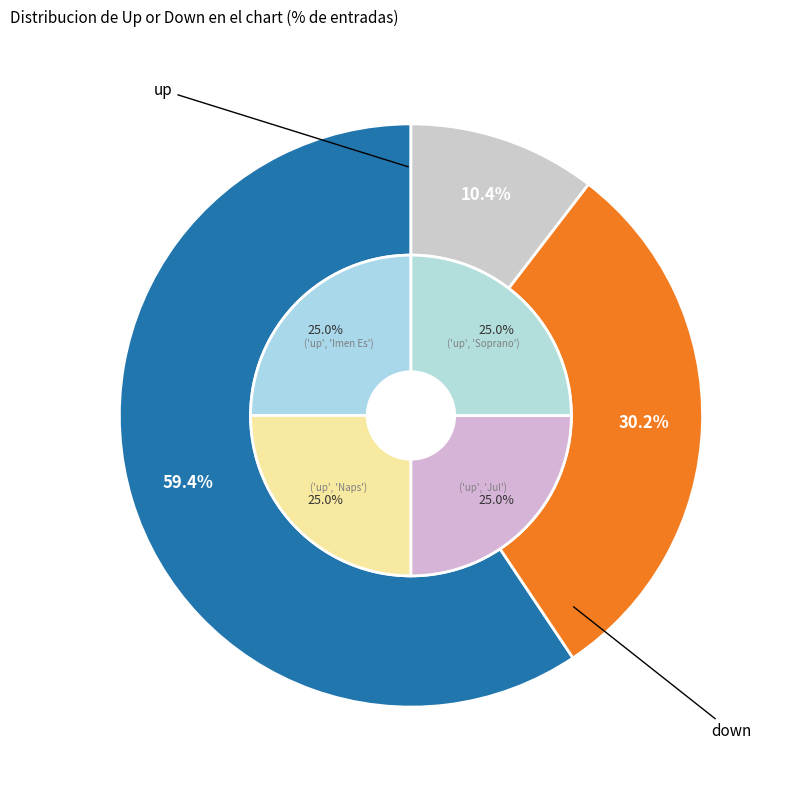

Is it true that - is 1% of the pie?

False